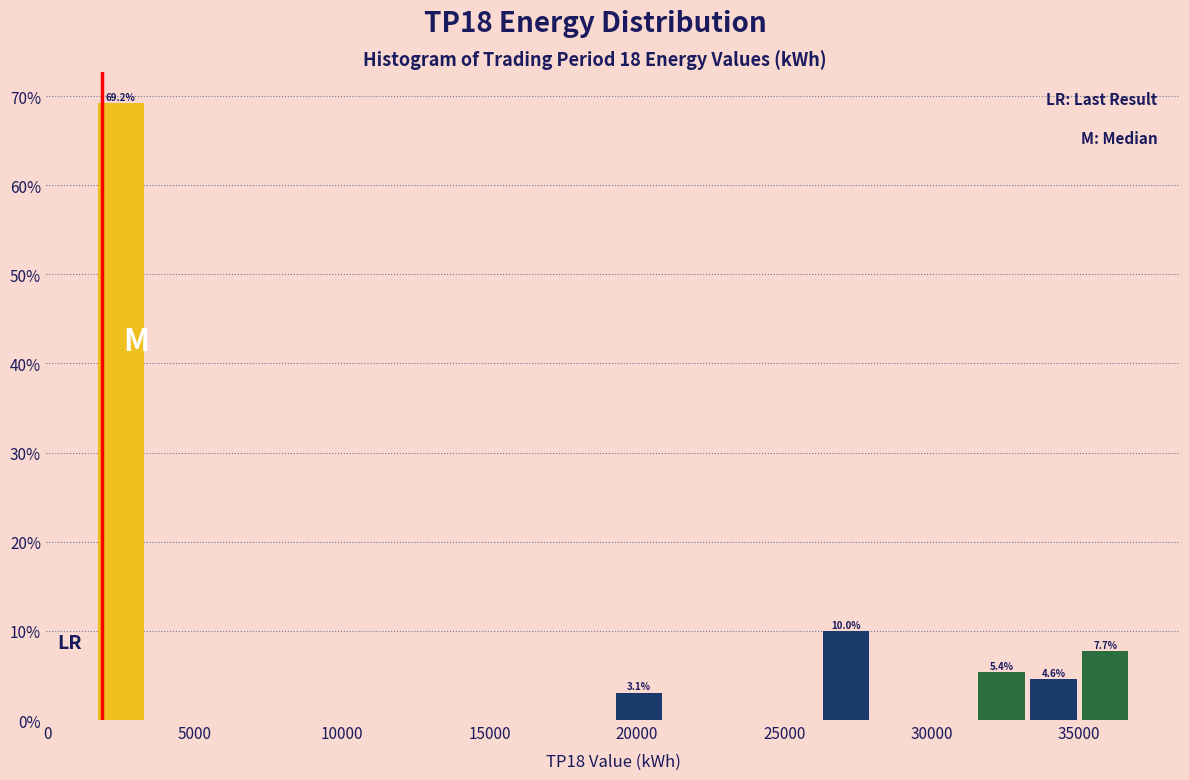

Around what value on the x-axis is the tallest bar? Give the approximate position of its centre, as read against the axis.

2500